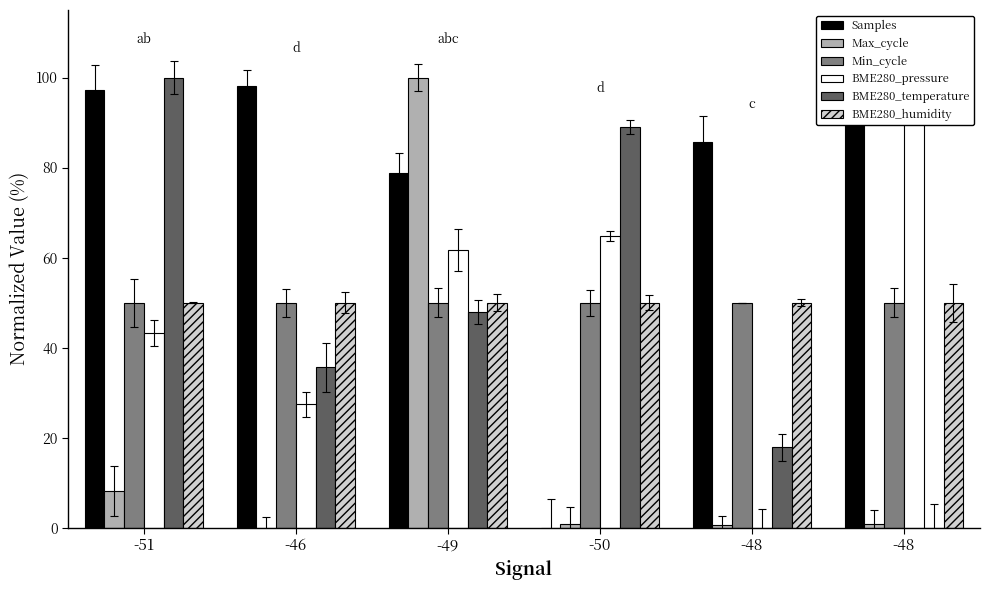

What is the total value across all series at -49?

388.5